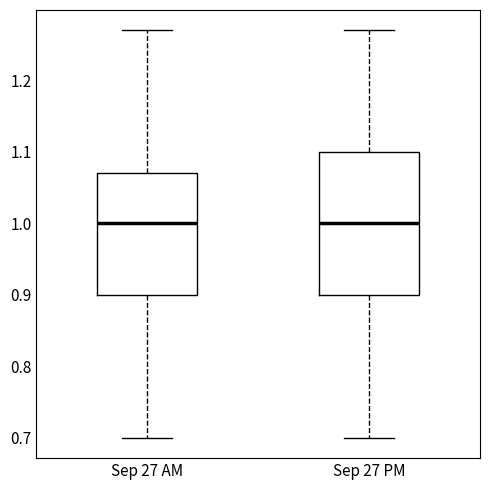

Where is the upper edge of the box for Sep 27 PM on the y-axis? The values are not printed on the chart, so give them approximately, as read against the axis.

1.10